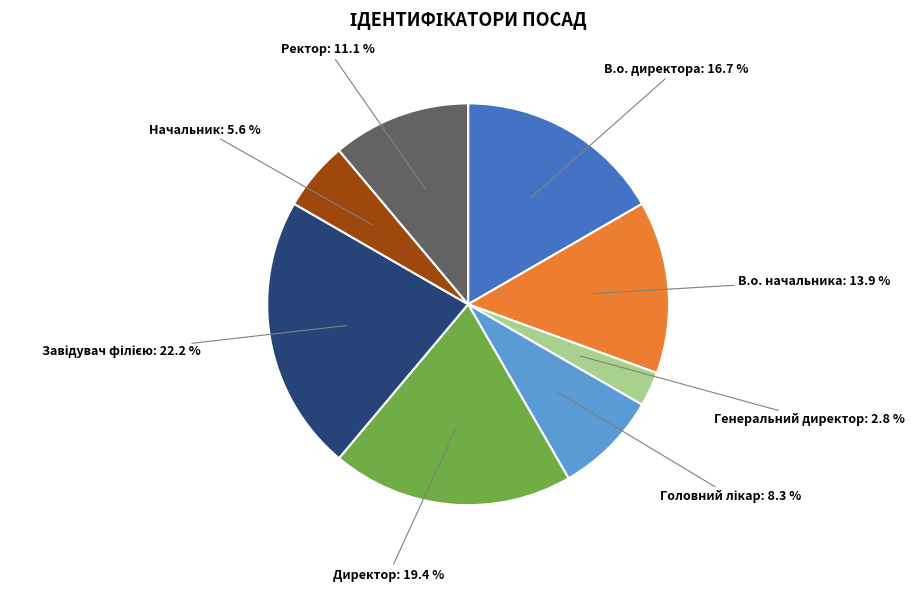

How many segments does this pie chart have?

8